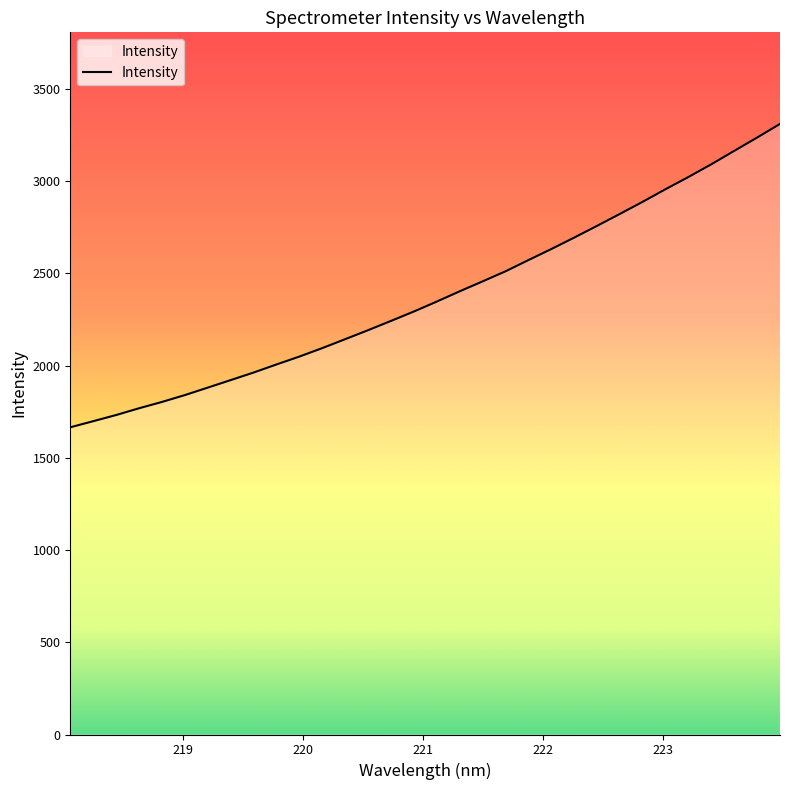

What is the minimum value shown in the chart?

1665.5